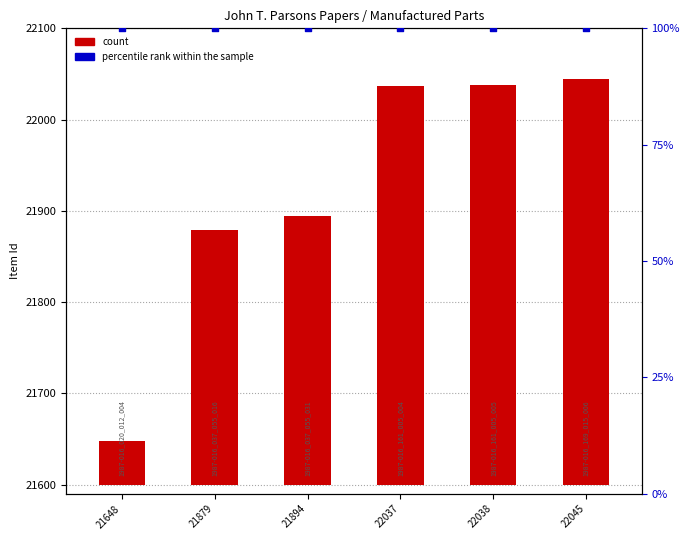

At which category is the sum across all series the highest?

22045